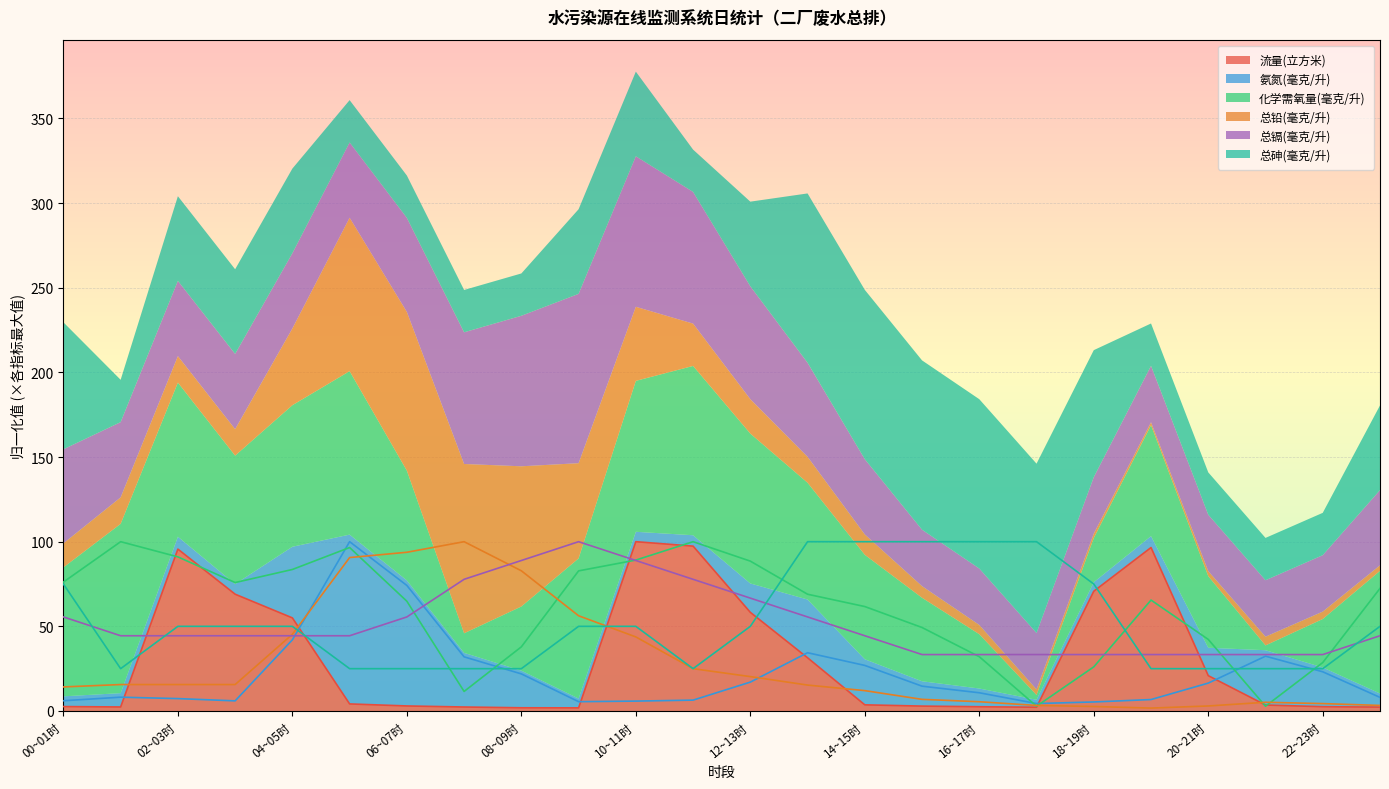

How many data points does each series have?

24